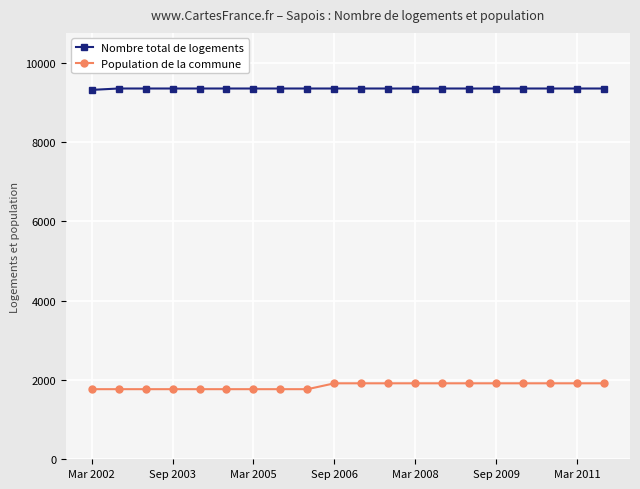

List the series in order of their overall mean, highest first.

Nombre total de logements, Population de la commune